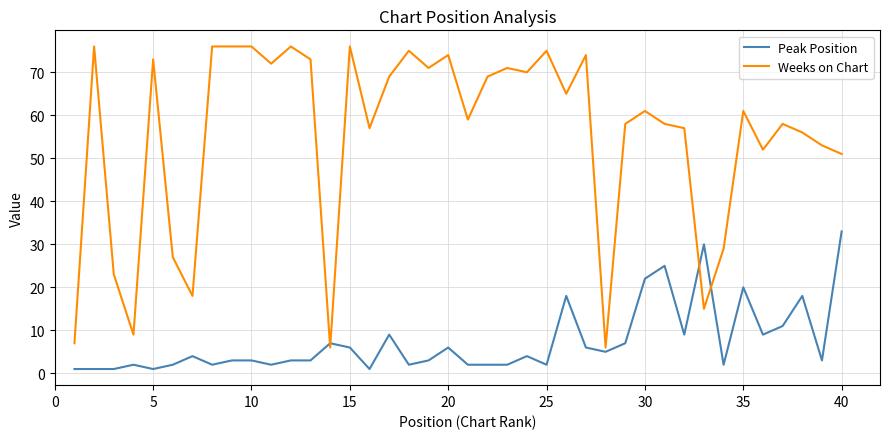

True or false: Peak Position and Weeks on Chart intersect in this chart.

True